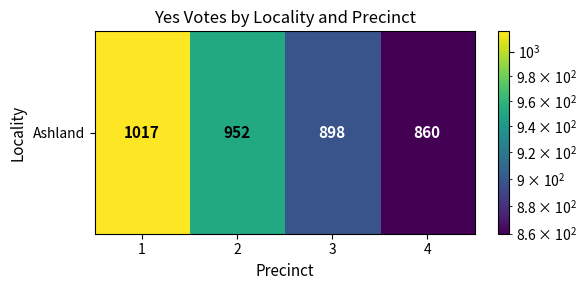

Is it true that the value at 3 is 414?

False